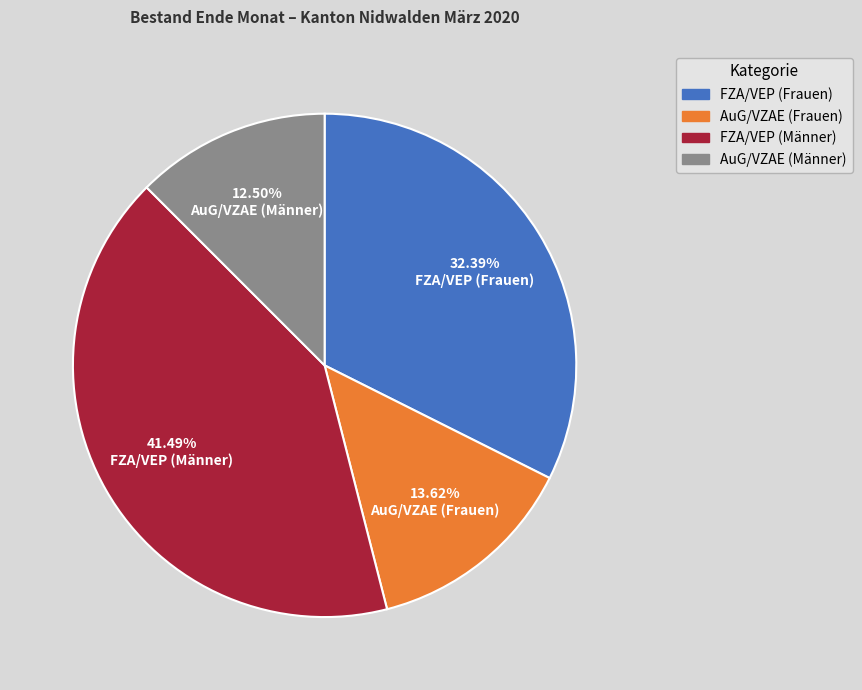

How many segments does this pie chart have?

4